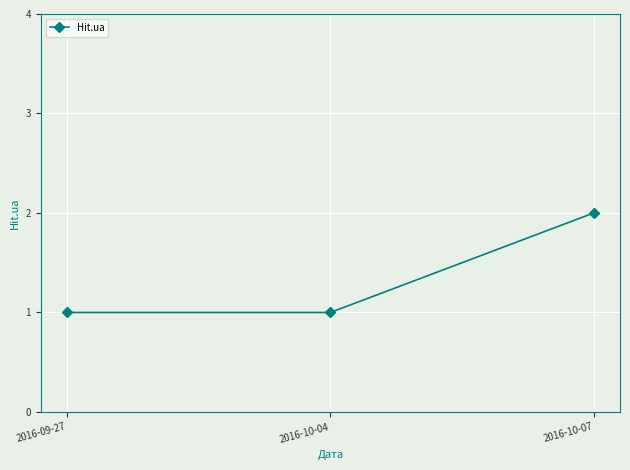

What is the label of the 2nd point from the right?

2016-10-04